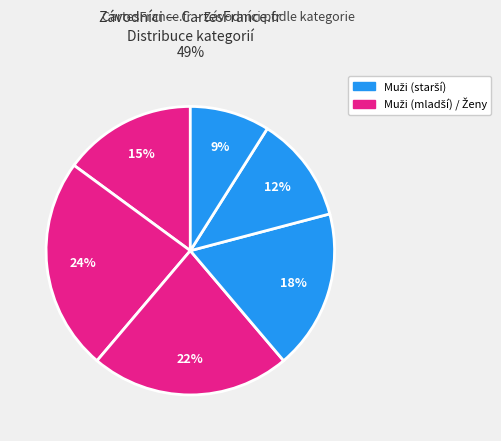

How many slices are in this pie chart?

6